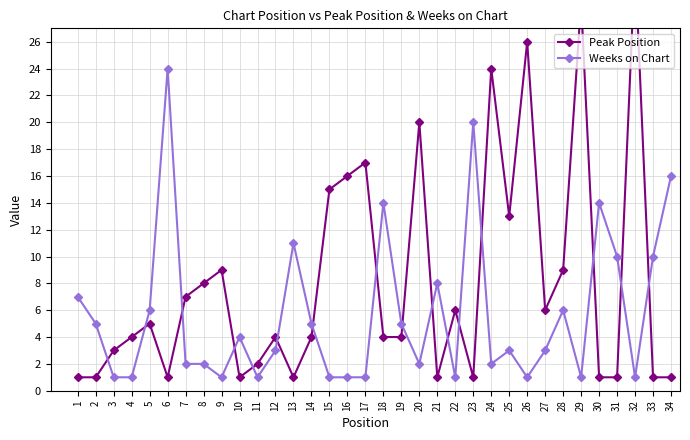

What is the value of the Weeks on Chart point at the 27th from the left?

3